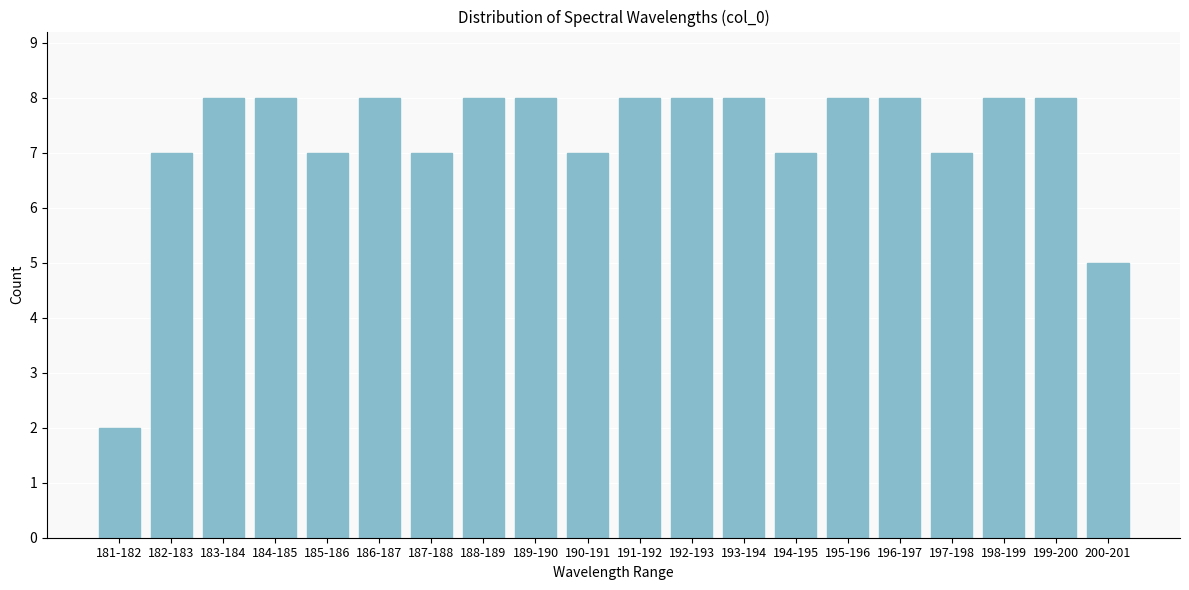

Reading right to left, transcribe all the data shown in this chart.

5	8	8	7	8	8	7	8	8	8	7	8	8	7	8	7	8	8	7	2